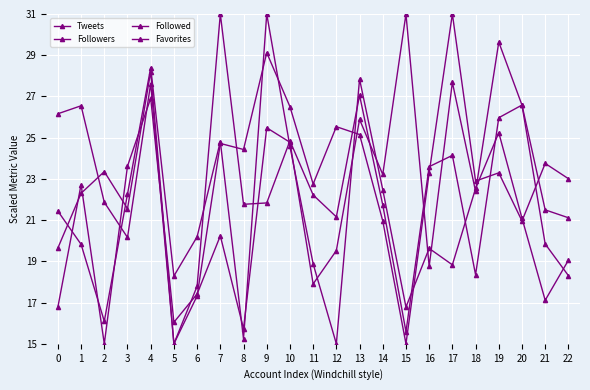

In Followed, how many points are higher than both neighbors (excluding endpoints)?

7